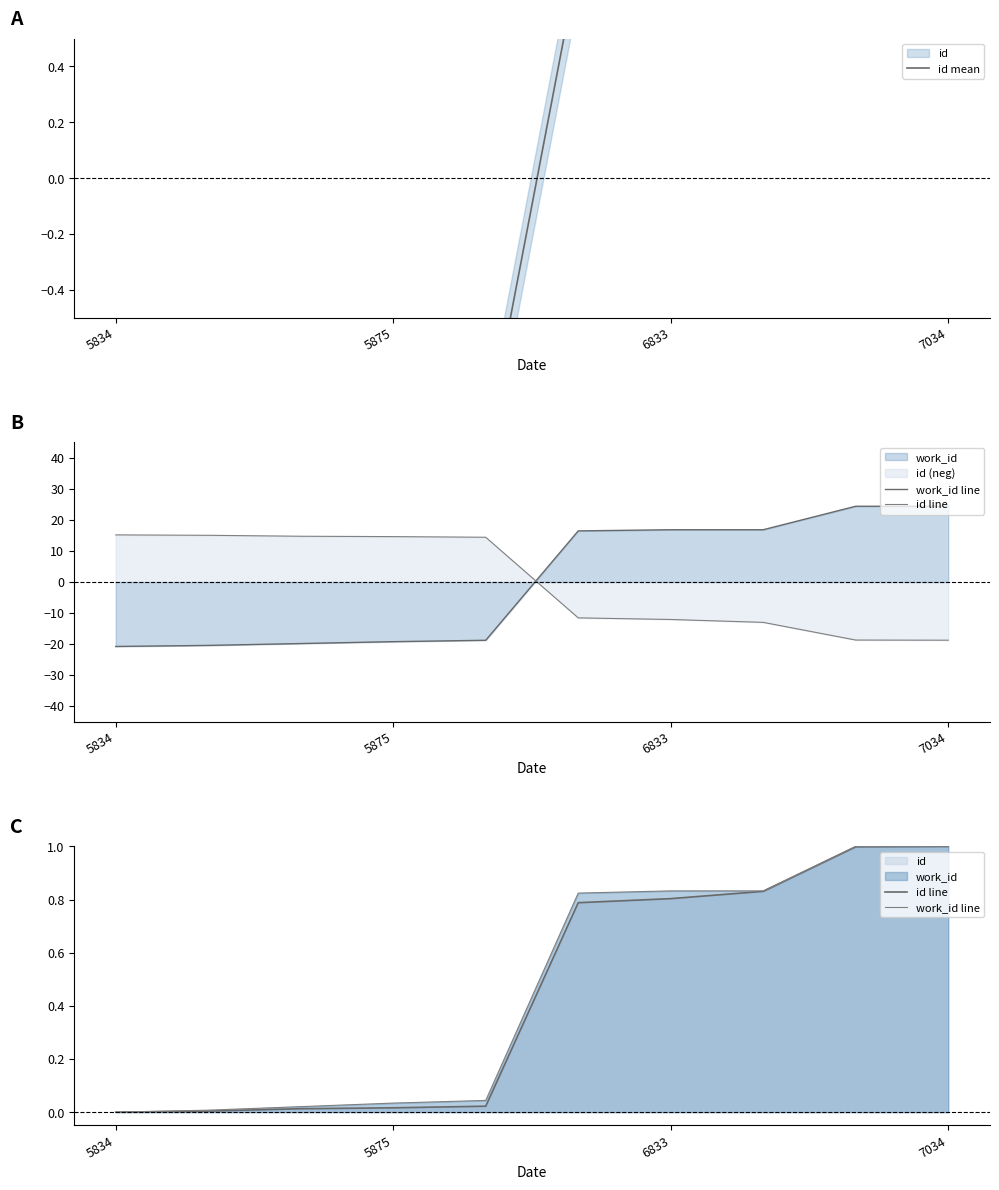

The id mean series shows 0.2 at 6833. True or false?

False